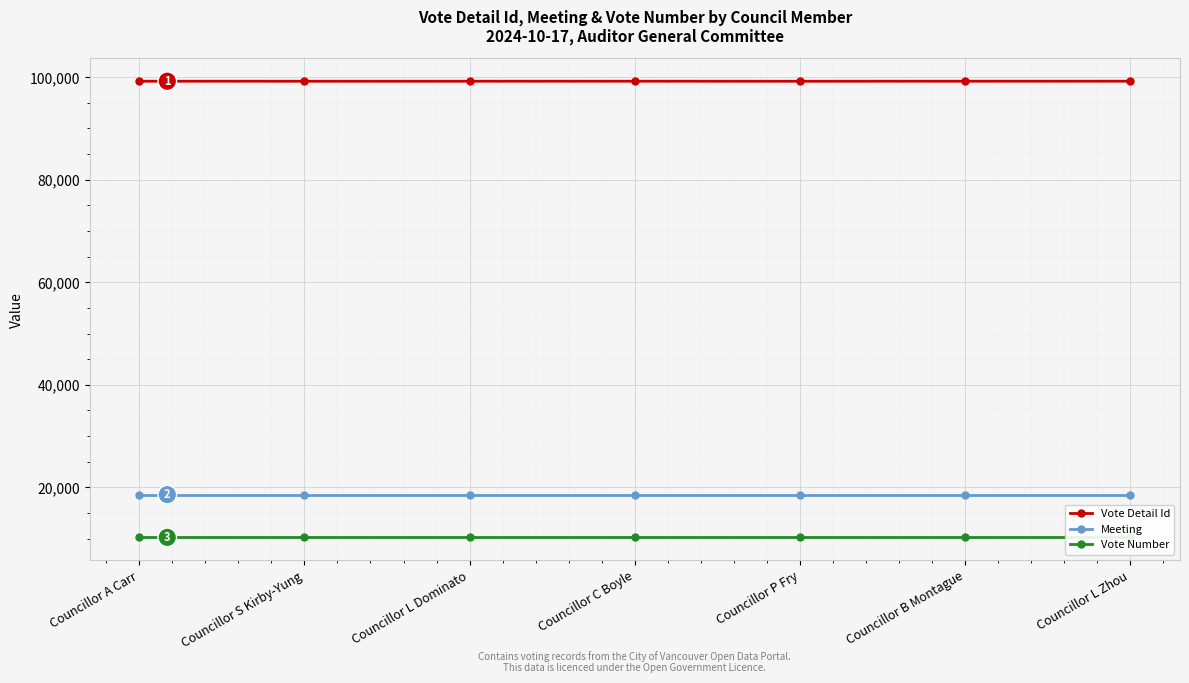

Between Councillor A Carr and Councillor L Zhou, which series saw the biggest shift?

Vote Detail Id